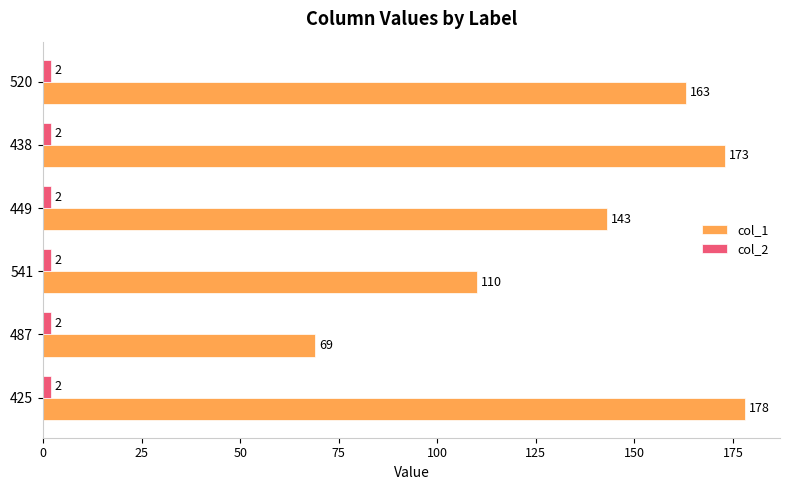

Is it true that col_1 equals 112 at 520?

False